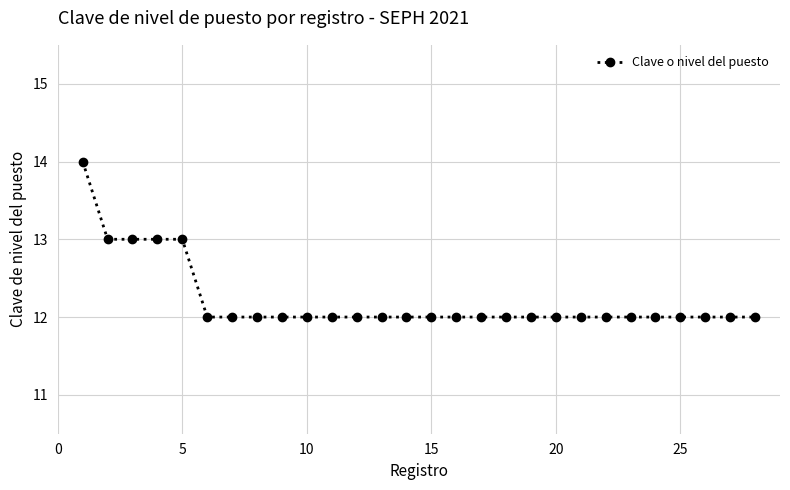

What is the minimum value shown in the chart?

12